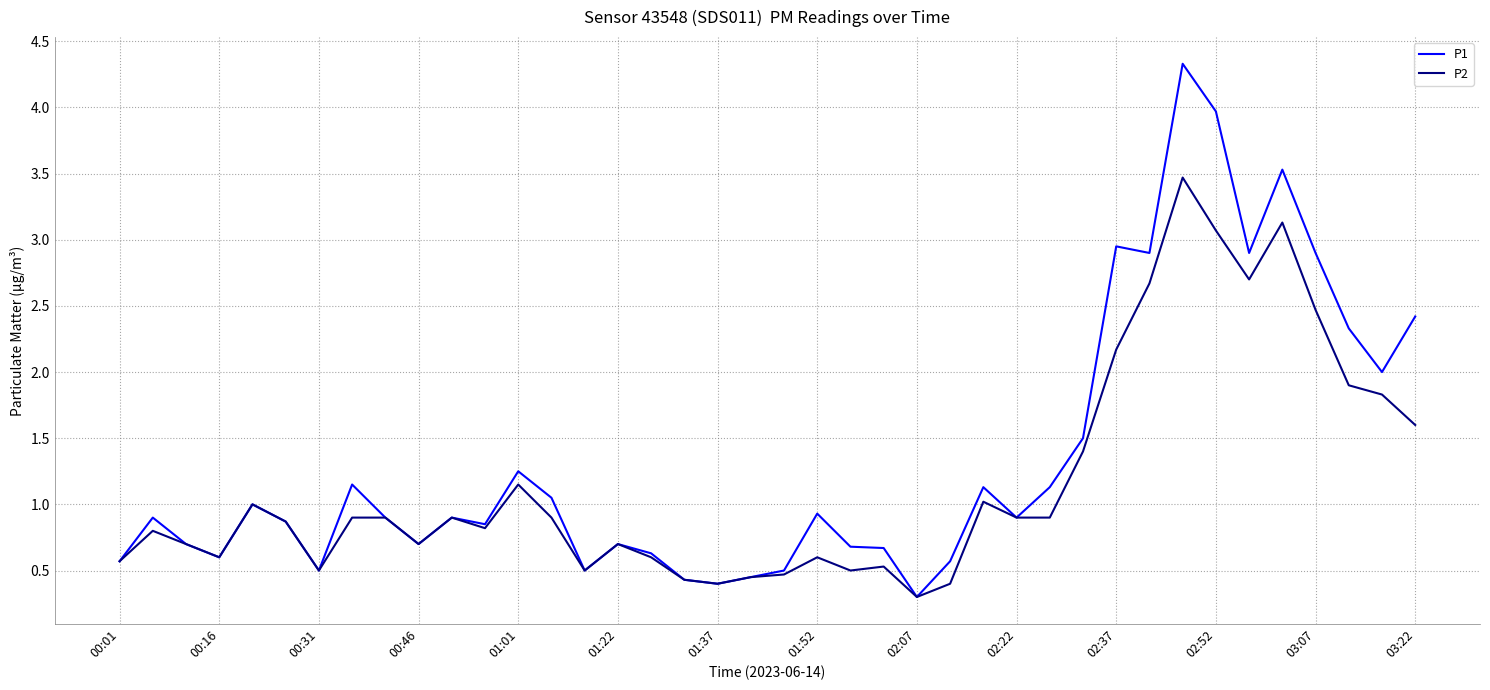

In P1, how many points are higher than both neighbors (excluding endpoints)?

11